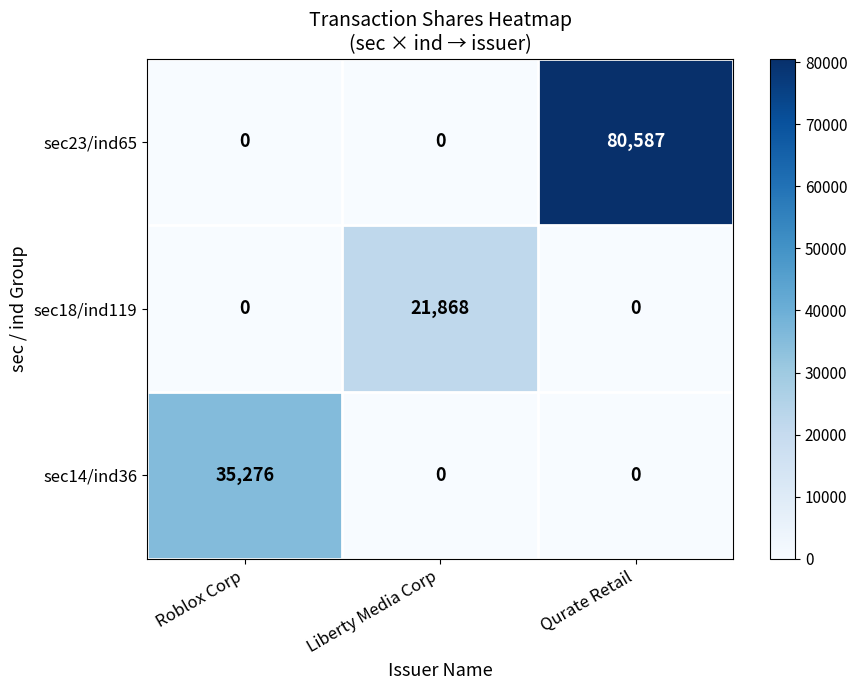

The value of sec23/ind65 at Roblox Corp is -26141. True or false?

False